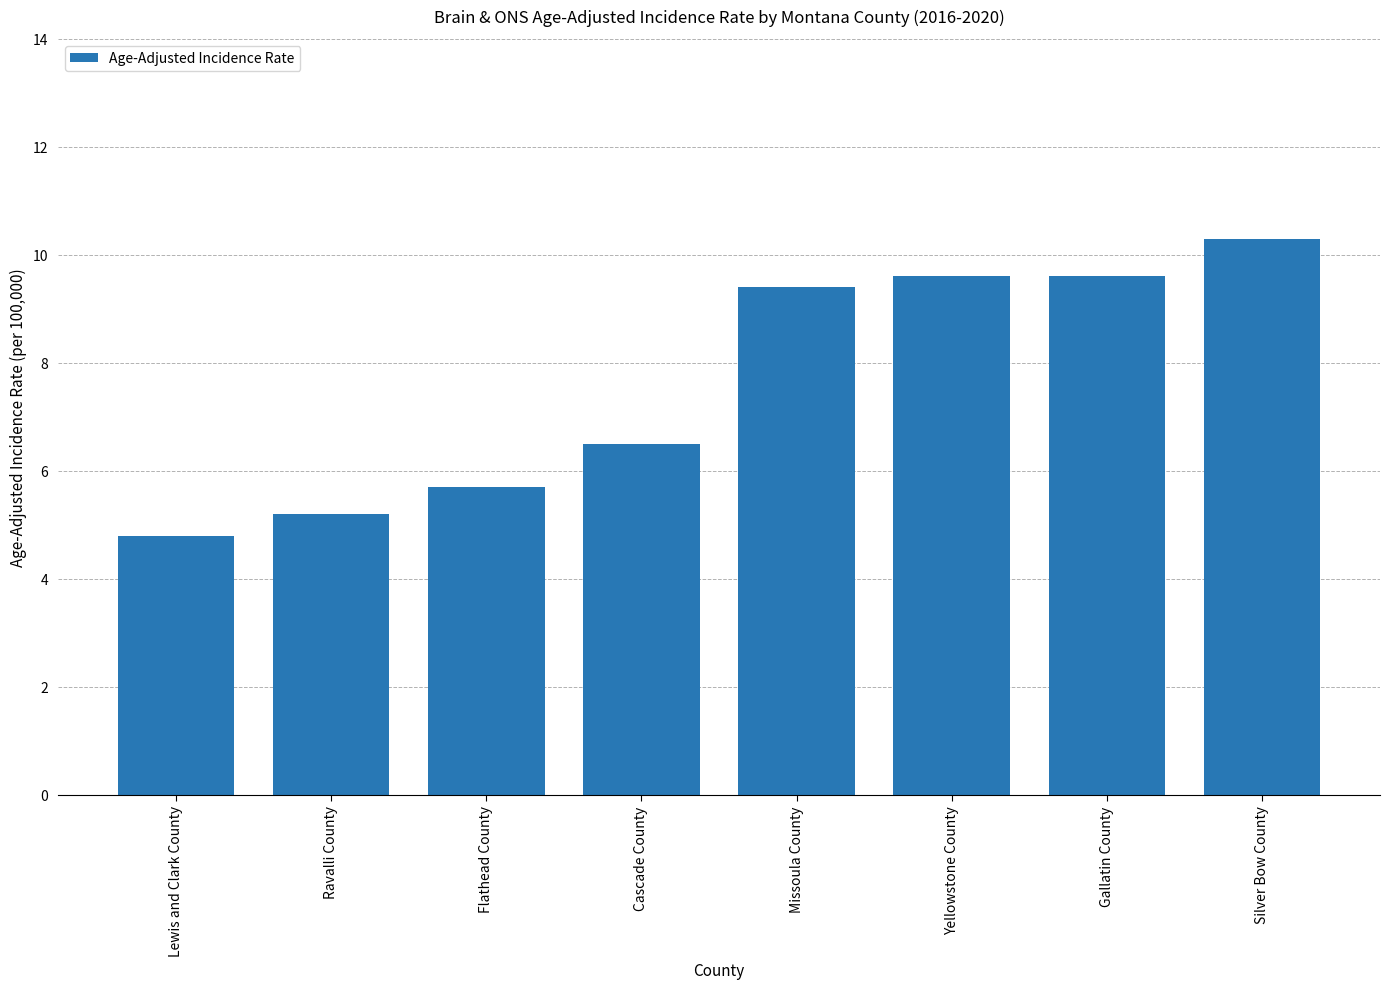

How many data points are less than 9?

4